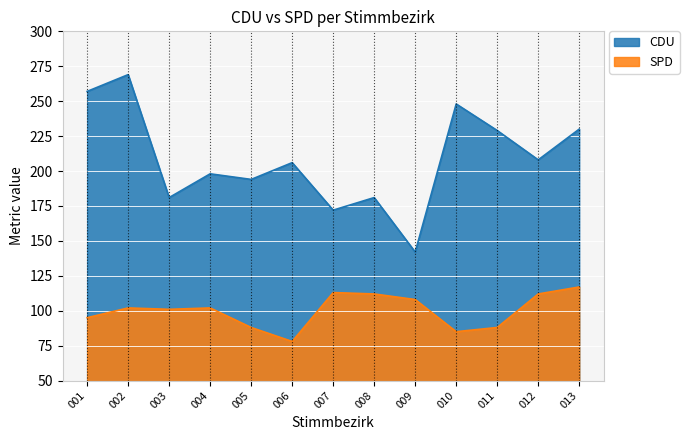

What is the maximum value for CDU?

269